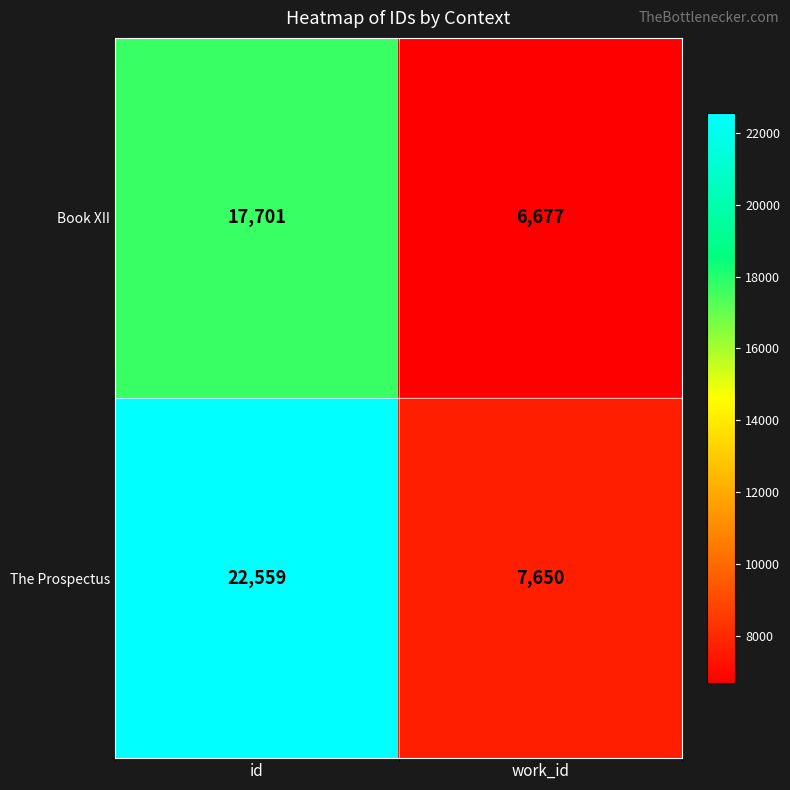

What is the difference between the highest and lowest values at id?

4858